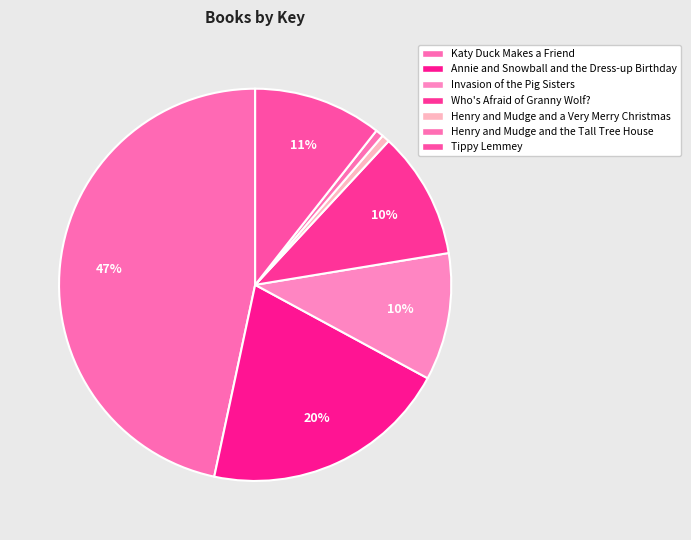

What percentage is the Tippy Lemmey slice, to the nearest percent?

11%